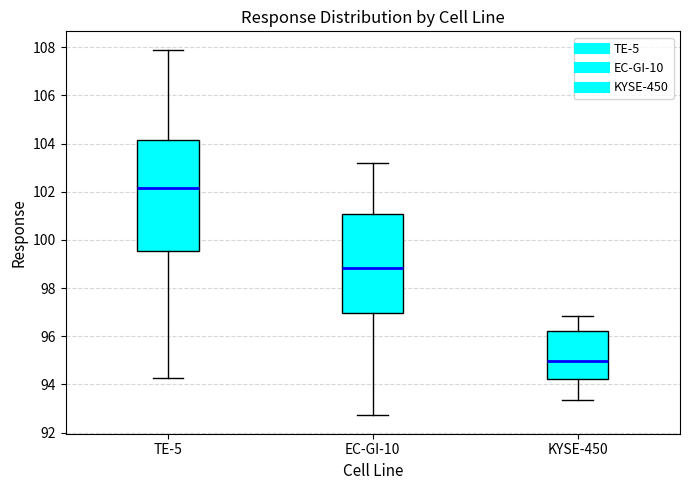

Which box is the tallest, from its lower edge to its upper edge?

TE-5